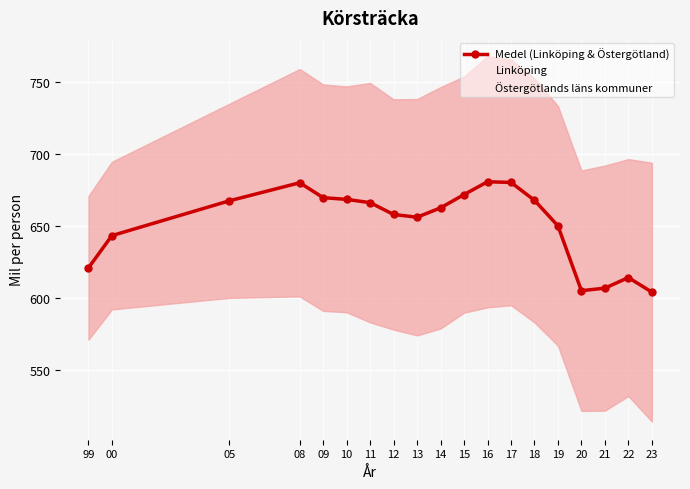

What is the spread (max minus min) of values at 18?

169.3